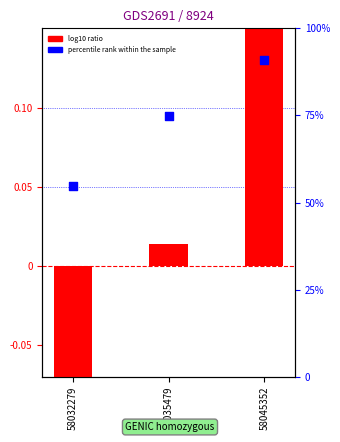

Which series reaches the maximum Y coordinate?

log10 ratio